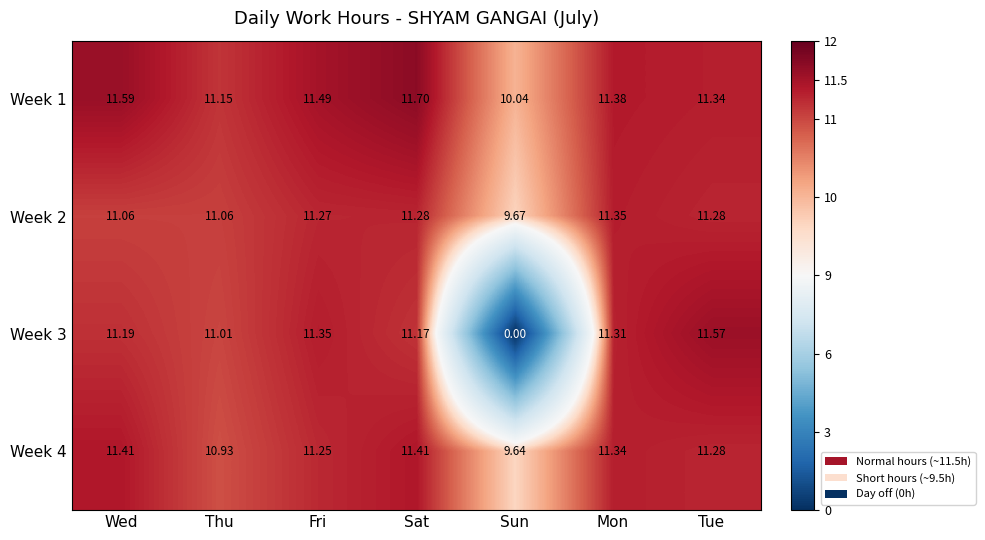

Which series changed the most between Wed and Tue?

Week 3